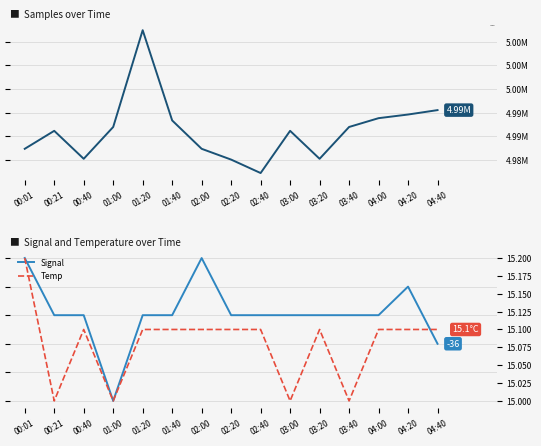

How many values in the Signal series are below -35?

2